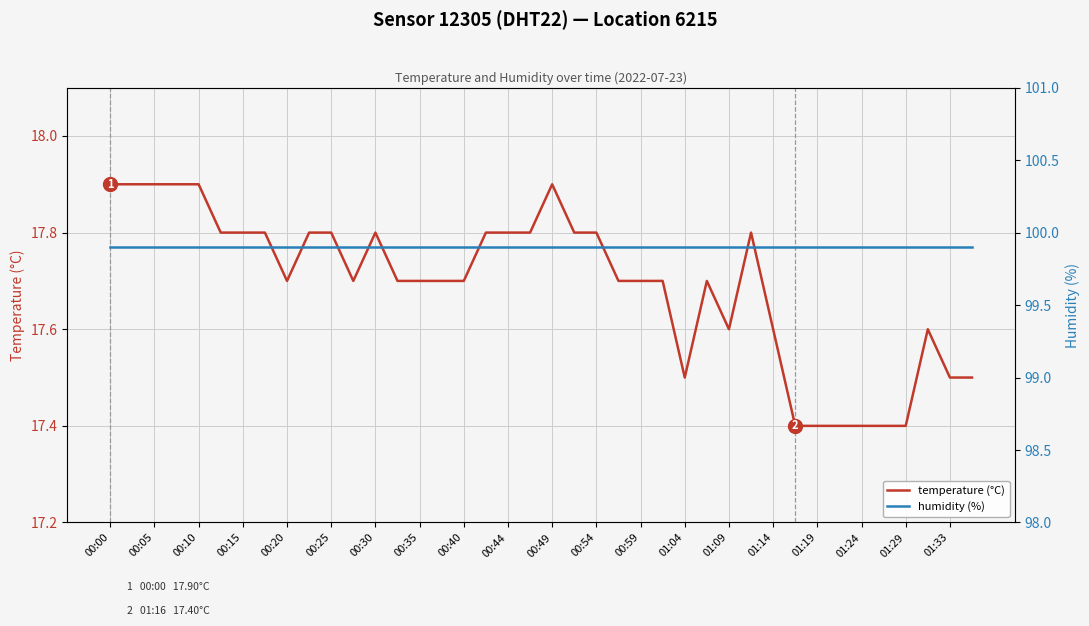

Does the chart have visible grid lines?

Yes